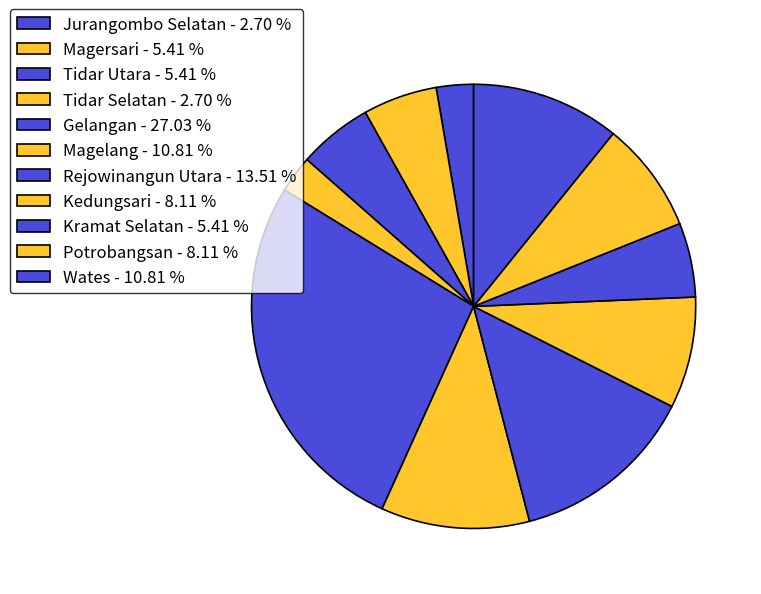

Count the number of slices in the pie.

11